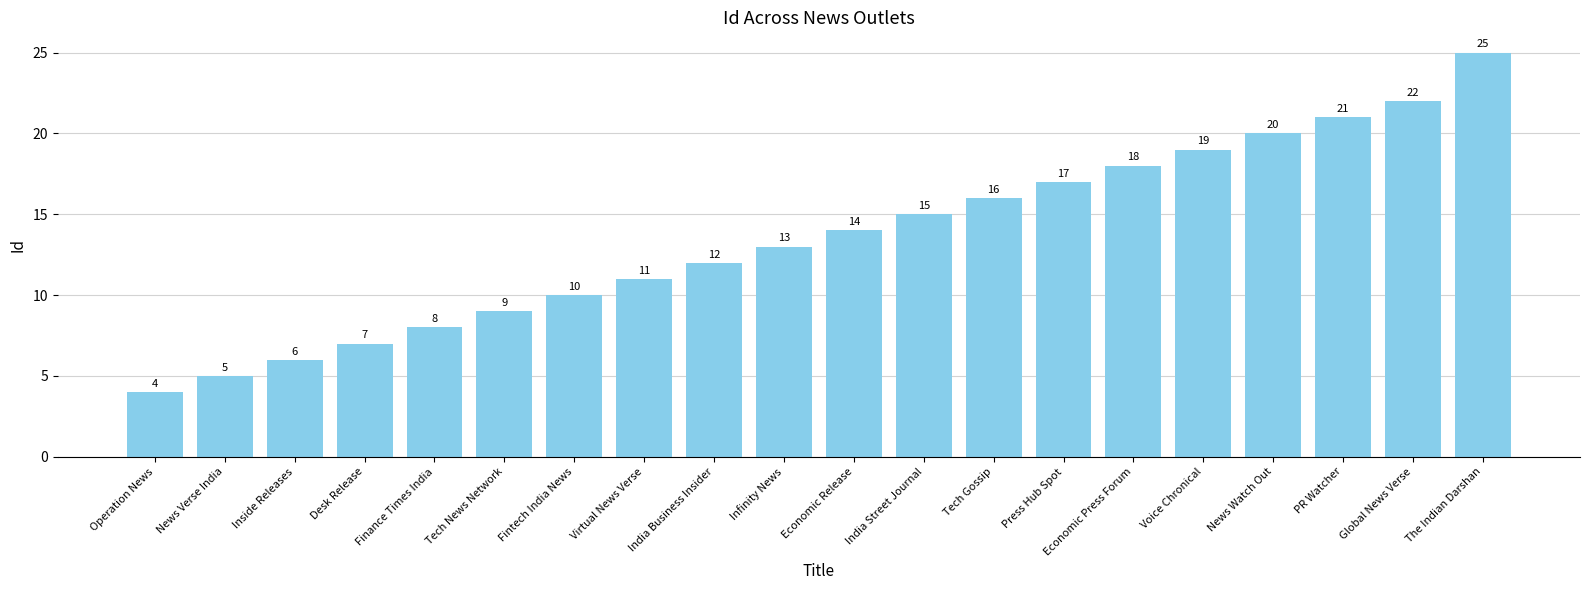

What is the label of the 3rd bar from the right?

PR Watcher